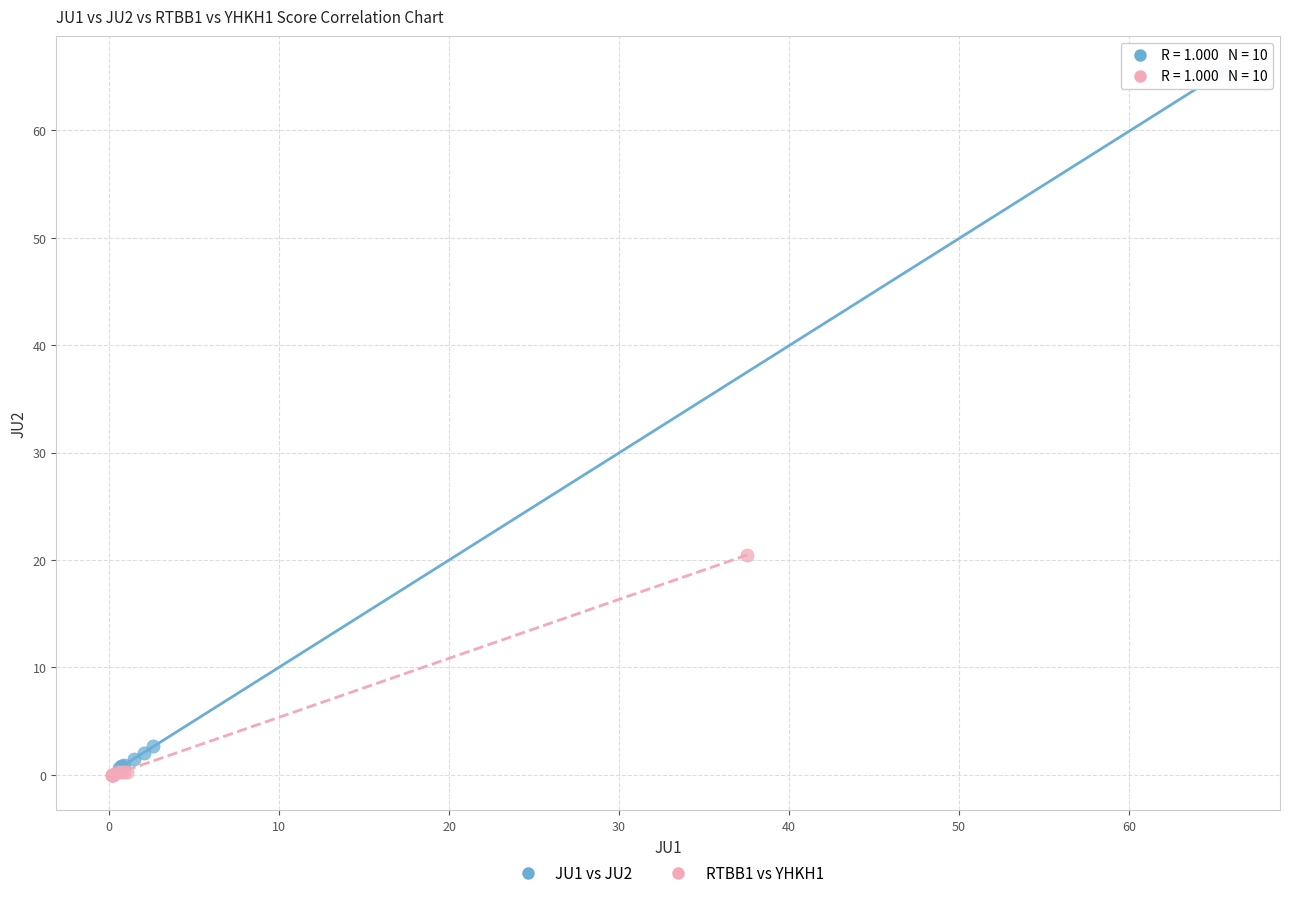

Which series reaches the minimum Y coordinate?

RTBB1 vs YHKH1